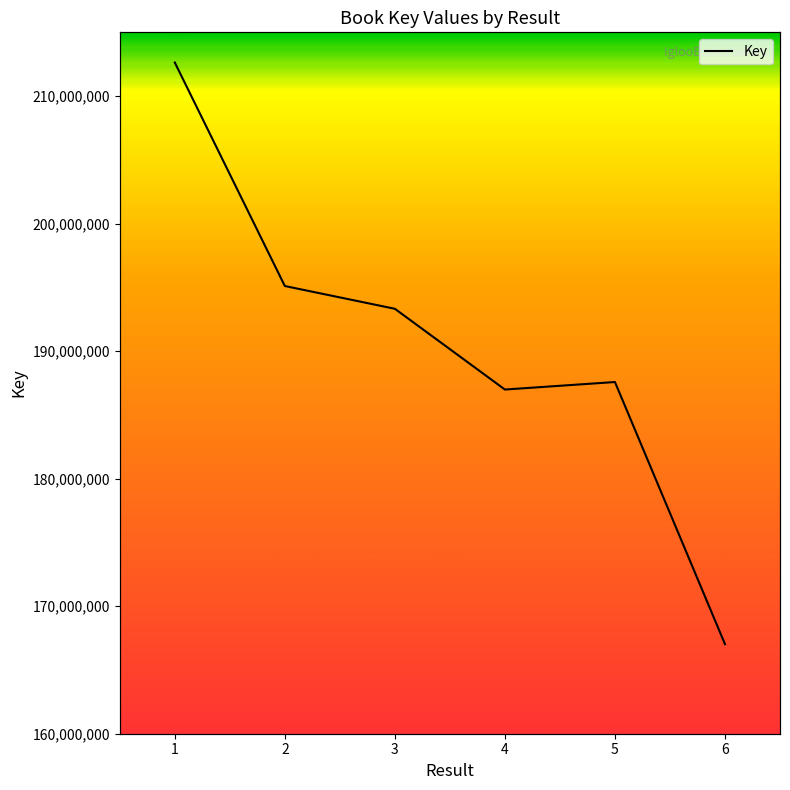

What is the sum of all values?

1142655929